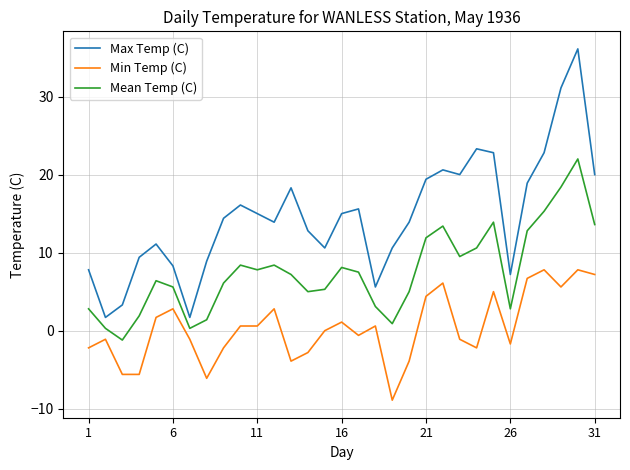

What is the difference between the maximum and minimum values in the Min Temp (C) series?

16.7